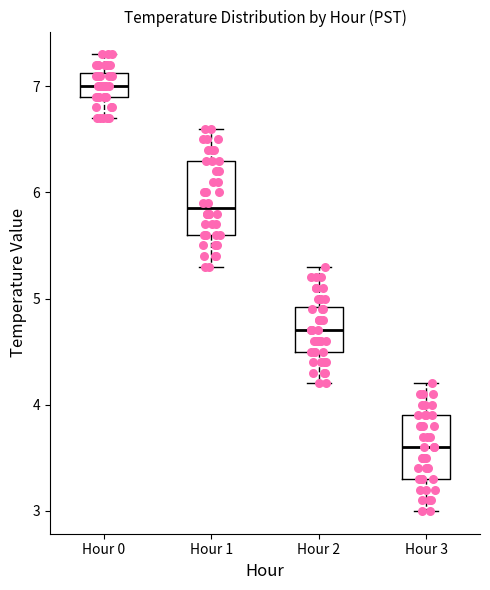

Reading left to right, read every box against the y-axis: the position of its median line, the range the box covers, and the ends of its whiskers. The values are not printed on the chart, so give them approximately, as read against the axis.

Hour 0: median 7.0, box 6.9 to 7.1, whiskers 6.7 to 7.3
Hour 1: median 5.9, box 5.6 to 6.3, whiskers 5.3 to 6.6
Hour 2: median 4.7, box 4.5 to 4.9, whiskers 4.2 to 5.3
Hour 3: median 3.6, box 3.3 to 3.9, whiskers 3.0 to 4.2